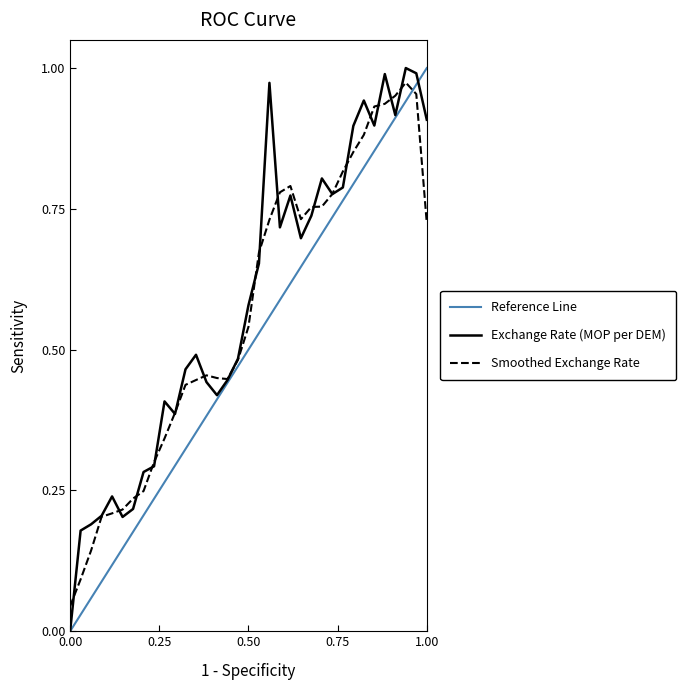

The value of Exchange Rate (MOP per DEM) at 0.00 is 0.0. True or false?

True